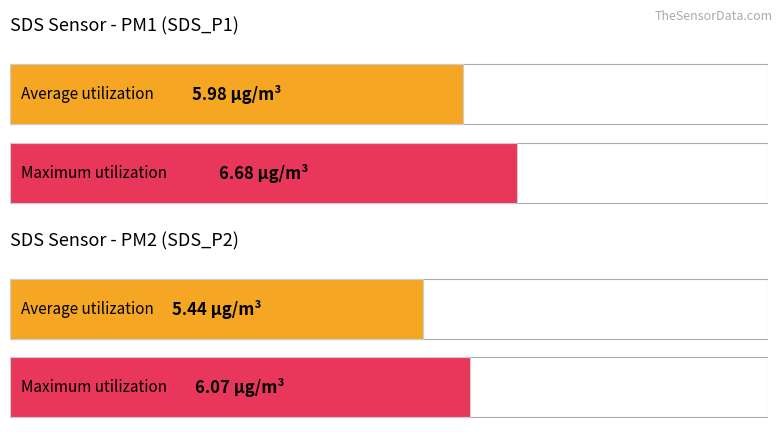

Which series has the largest total across all categories?

SDS_P1